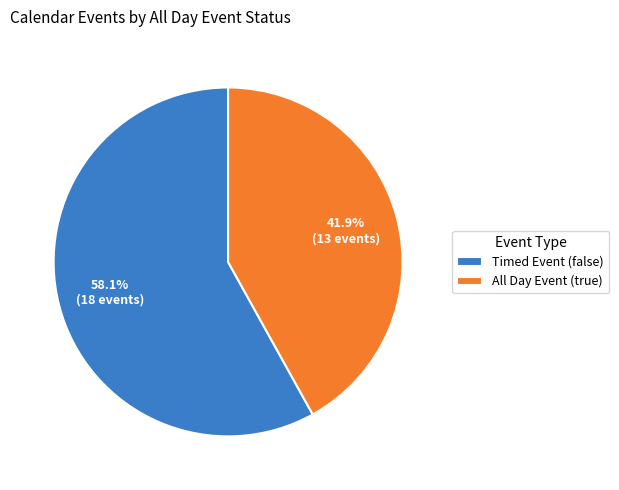

What percentage is NOT represented by Timed Event (false)?

41.9%